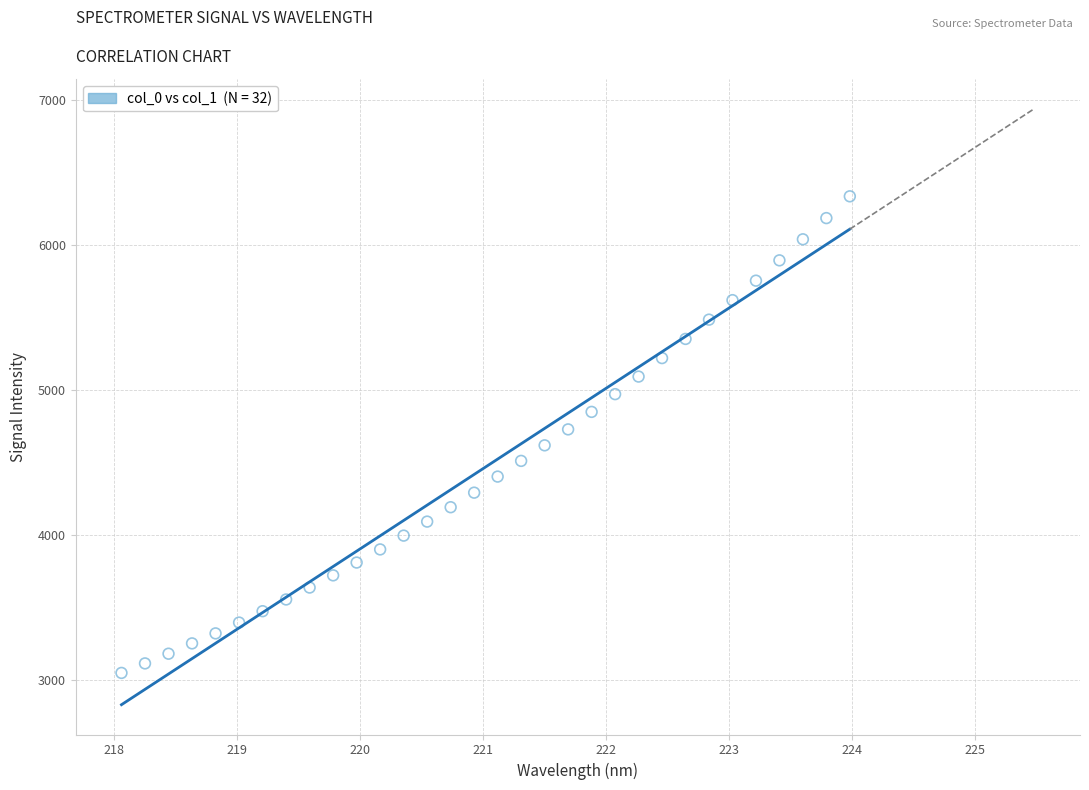

What is the range of Y values (max minus min)?

3286.1